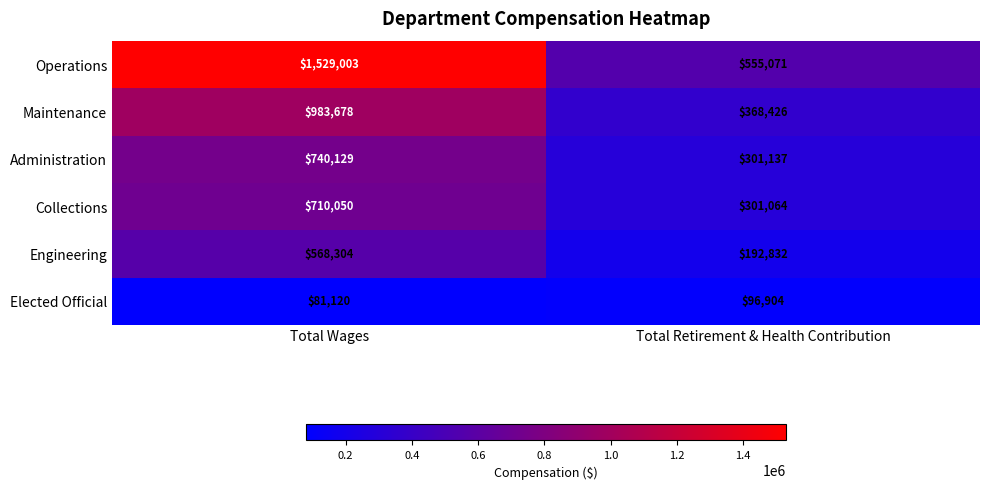

Read the Maintenance value at Total Retirement & Health Contribution.

368426